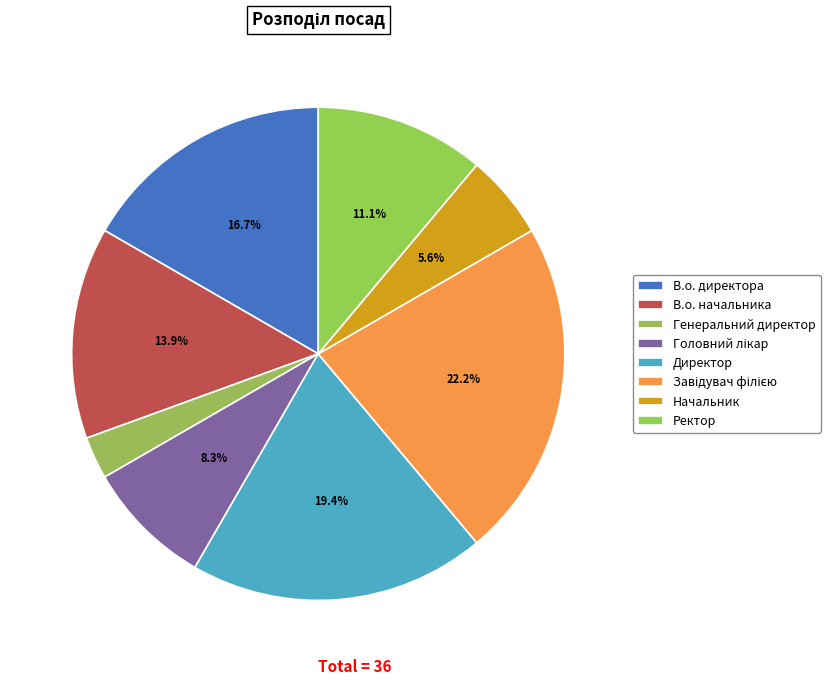

Which category has the biggest portion of the pie?

Завідувач філією